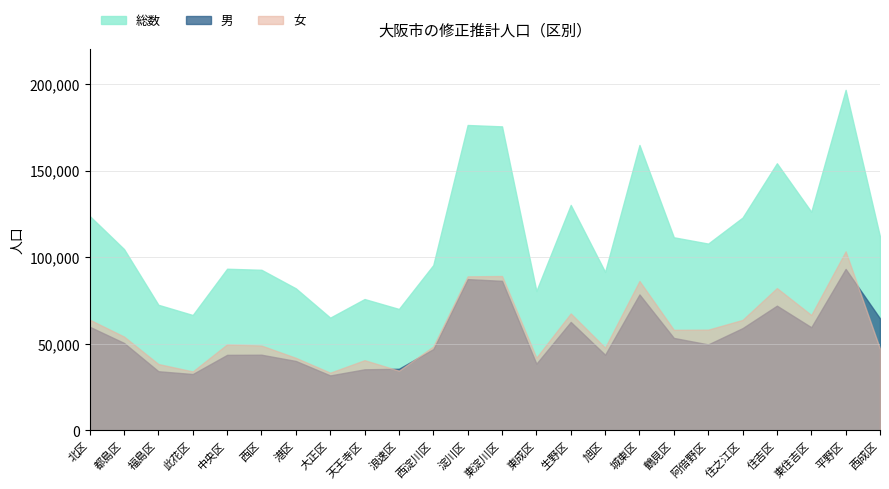

List the series in order of their peak value, lowest first.

男, 女, 総数